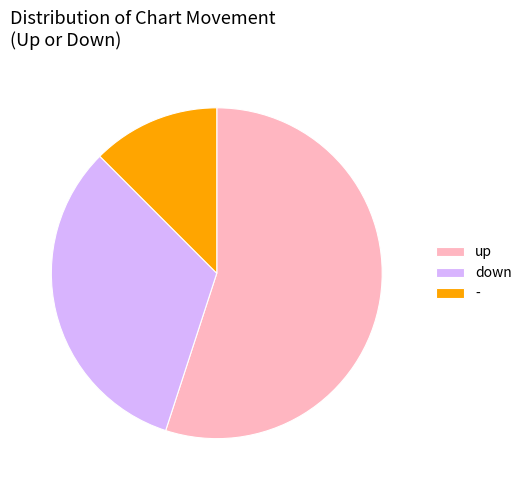

Combined, do down and - account for over 50%?

No